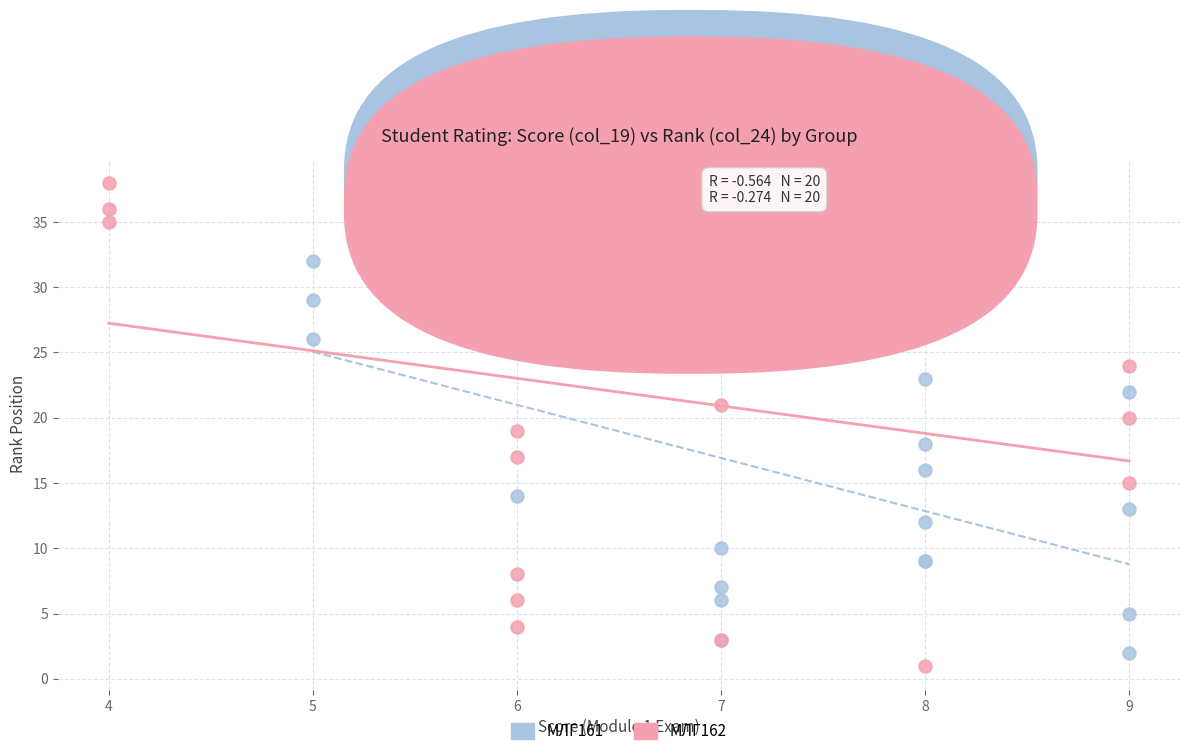

Which series has the largest Y range (max minus min)?

МЛГ162